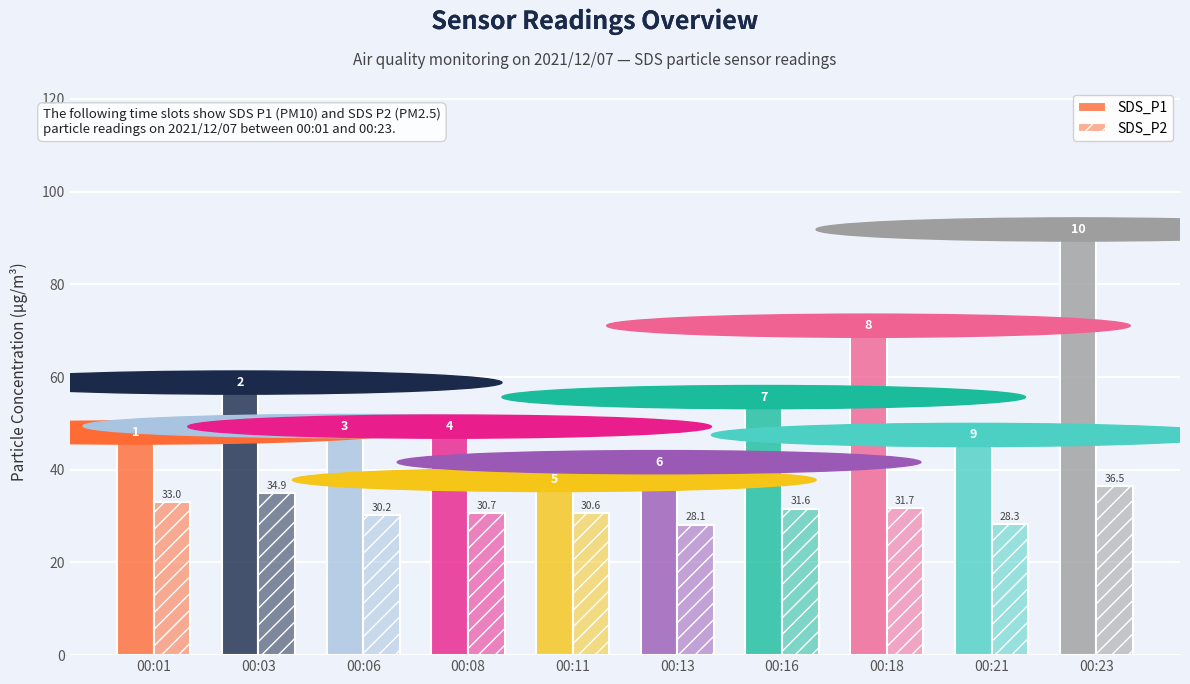

At which label is SDS_P1 closest to 63?

00:03